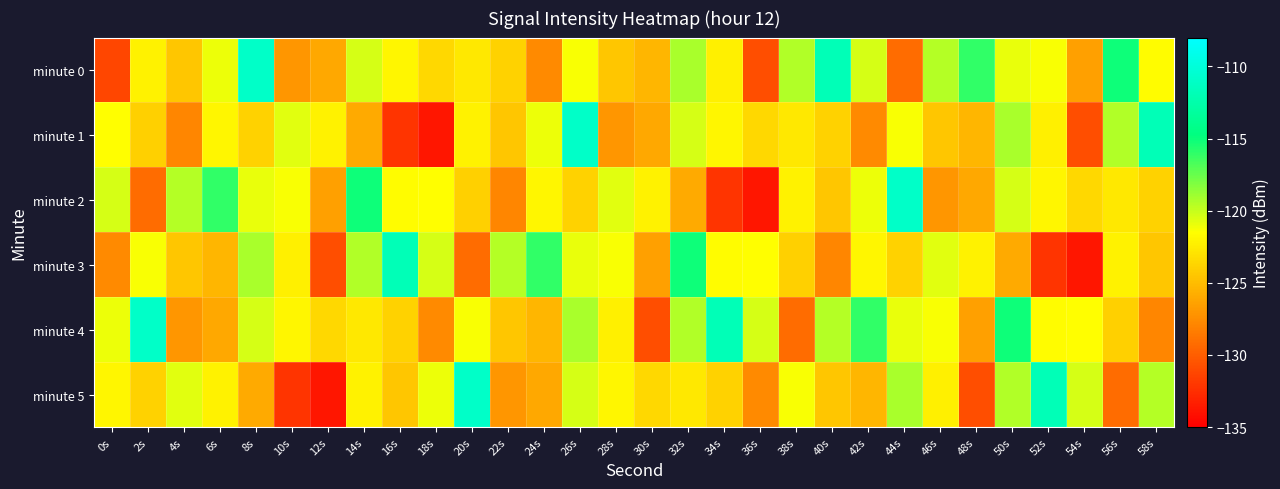

Reading left to right, transcribe all the data shown in this chart.

minute 0: 0s=-131.2	2s=-122.2	4s=-124.5	6s=-121.0	8s=-110.8	10s=-127.0	12s=-126.1	14s=-120.4	16s=-121.9	18s=-123.6	20s=-122.7	22s=-123.9	24s=-127.6	26s=-121.3	28s=-124.5	30s=-125.4	32s=-119.2	34s=-122.3	36s=-130.8	38s=-119.4	40s=-111.9	42s=-120.4	44s=-129.2	46s=-119.5	48s=-116.0	50s=-120.9	52s=-121.3	54s=-126.5	56s=-115.1	58s=-121.6
minute 1: 0s=-121.6	2s=-124.0	4s=-127.9	6s=-122.0	8s=-123.9	10s=-120.7	12s=-122.2	14s=-126.0	16s=-132.2	18s=-133.8	20s=-122.2	22s=-124.5	24s=-121.0	26s=-110.8	28s=-127.0	30s=-126.1	32s=-120.4	34s=-121.9	36s=-123.6	38s=-122.7	40s=-123.9	42s=-127.6	44s=-121.3	46s=-124.5	48s=-125.4	50s=-119.2	52s=-122.3	54s=-130.8	56s=-119.4	58s=-111.9
minute 2: 0s=-120.4	2s=-129.2	4s=-119.5	6s=-116.0	8s=-120.9	10s=-121.3	12s=-126.5	14s=-115.1	16s=-121.6	18s=-121.6	20s=-124.0	22s=-127.9	24s=-122.0	26s=-123.9	28s=-120.7	30s=-122.2	32s=-126.0	34s=-132.2	36s=-133.8	38s=-122.2	40s=-124.5	42s=-121.0	44s=-110.8	46s=-127.0	48s=-126.1	50s=-120.4	52s=-121.9	54s=-123.6	56s=-122.7	58s=-123.9
minute 3: 0s=-127.6	2s=-121.3	4s=-124.5	6s=-125.4	8s=-119.2	10s=-122.3	12s=-130.8	14s=-119.4	16s=-111.9	18s=-120.4	20s=-129.2	22s=-119.5	24s=-116.0	26s=-120.9	28s=-121.3	30s=-126.5	32s=-115.1	34s=-121.6	36s=-121.6	38s=-124.0	40s=-127.9	42s=-122.0	44s=-123.9	46s=-120.7	48s=-122.2	50s=-126.0	52s=-132.2	54s=-133.8	56s=-122.2	58s=-124.5
minute 4: 0s=-121.0	2s=-110.8	4s=-127.0	6s=-126.1	8s=-120.4	10s=-121.9	12s=-123.6	14s=-122.7	16s=-123.9	18s=-127.6	20s=-121.3	22s=-124.5	24s=-125.4	26s=-119.2	28s=-122.3	30s=-130.8	32s=-119.4	34s=-111.9	36s=-120.4	38s=-129.2	40s=-119.5	42s=-116.0	44s=-120.9	46s=-121.3	48s=-126.5	50s=-115.1	52s=-121.6	54s=-121.6	56s=-124.0	58s=-127.9
minute 5: 0s=-122.0	2s=-123.9	4s=-120.7	6s=-122.2	8s=-126.0	10s=-132.2	12s=-133.8	14s=-122.2	16s=-124.5	18s=-121.0	20s=-110.8	22s=-127.0	24s=-126.1	26s=-120.4	28s=-121.9	30s=-123.6	32s=-122.7	34s=-123.9	36s=-127.6	38s=-121.3	40s=-124.5	42s=-125.4	44s=-119.2	46s=-122.3	48s=-130.8	50s=-119.4	52s=-111.9	54s=-120.4	56s=-129.2	58s=-119.5